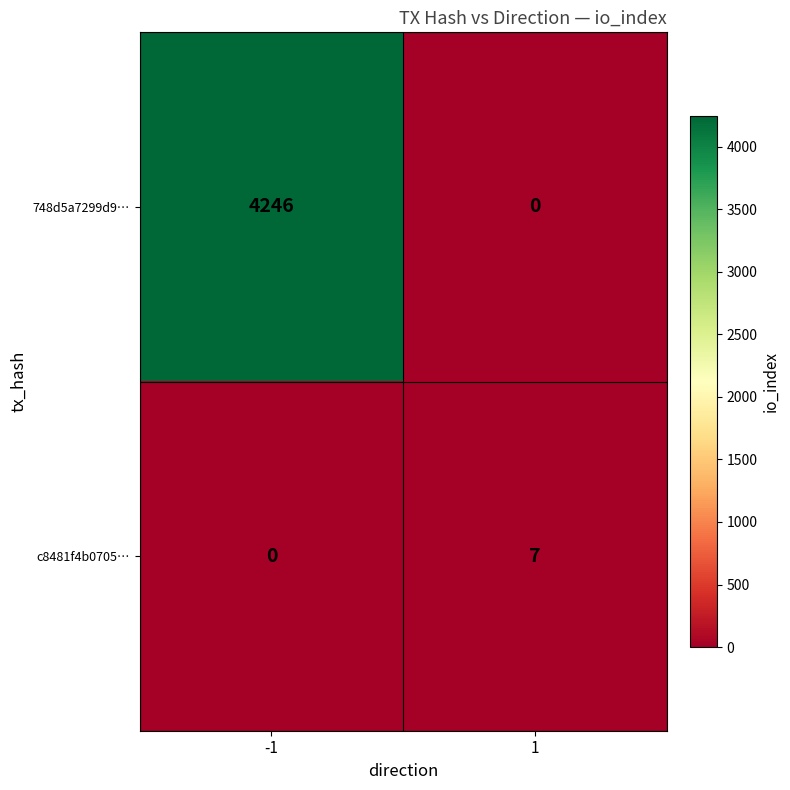

At how many categories does at least one series exceed 193?

1